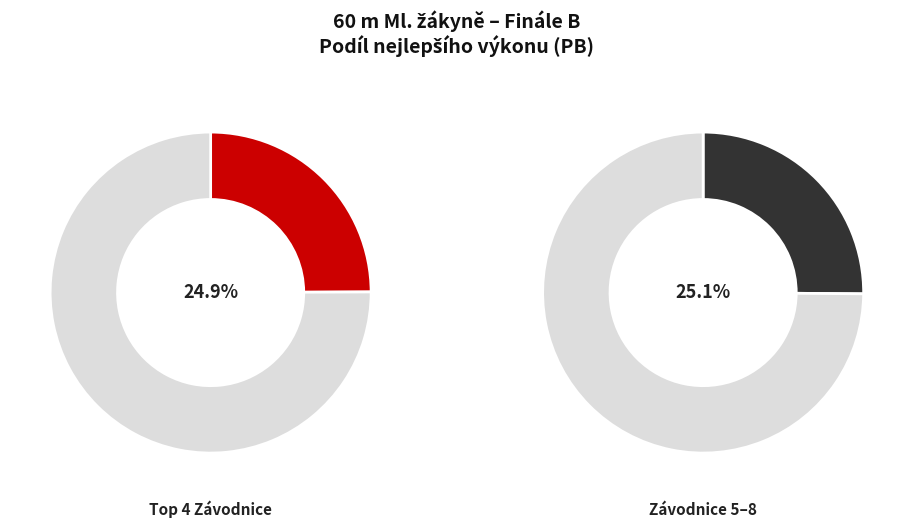

Combined, do Jurečková Marie and Dudková Nela account for over 50%?

No